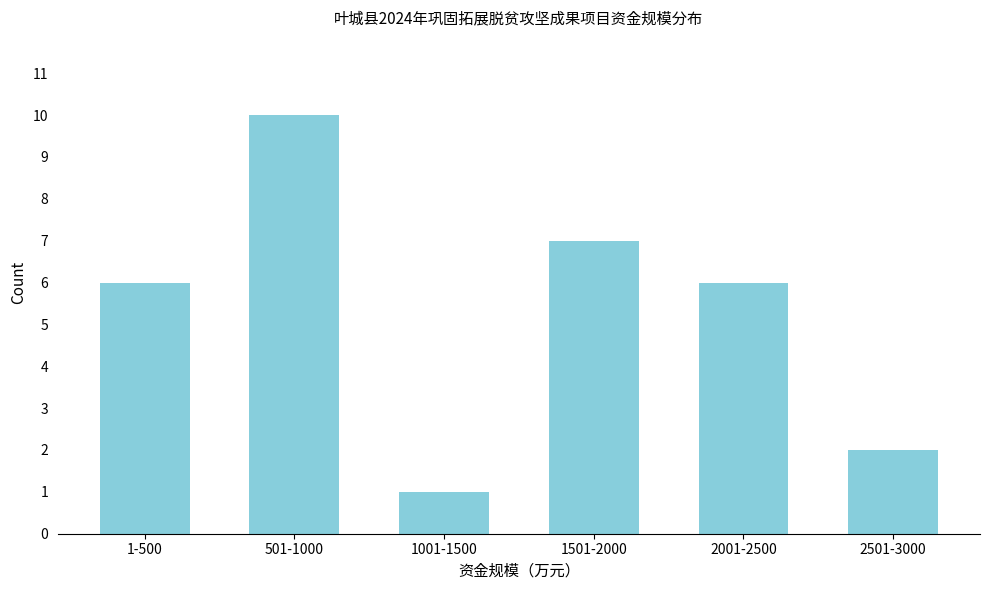

Reading right to left, what are all the values shown in this chart?

2	6	7	1	10	6